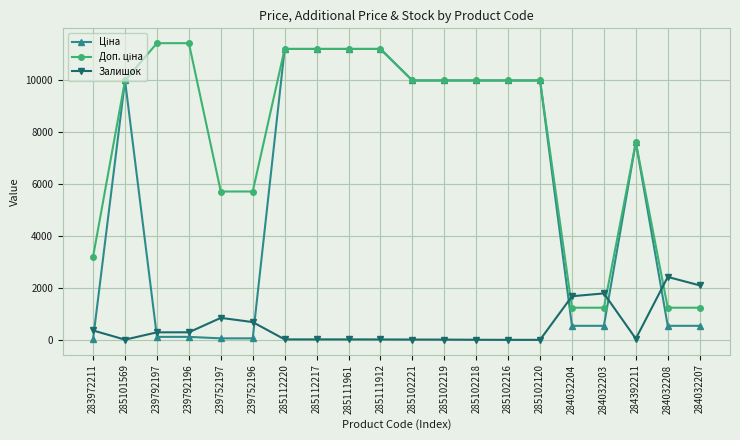

At how many categories does at least one series exceed 2686?

16